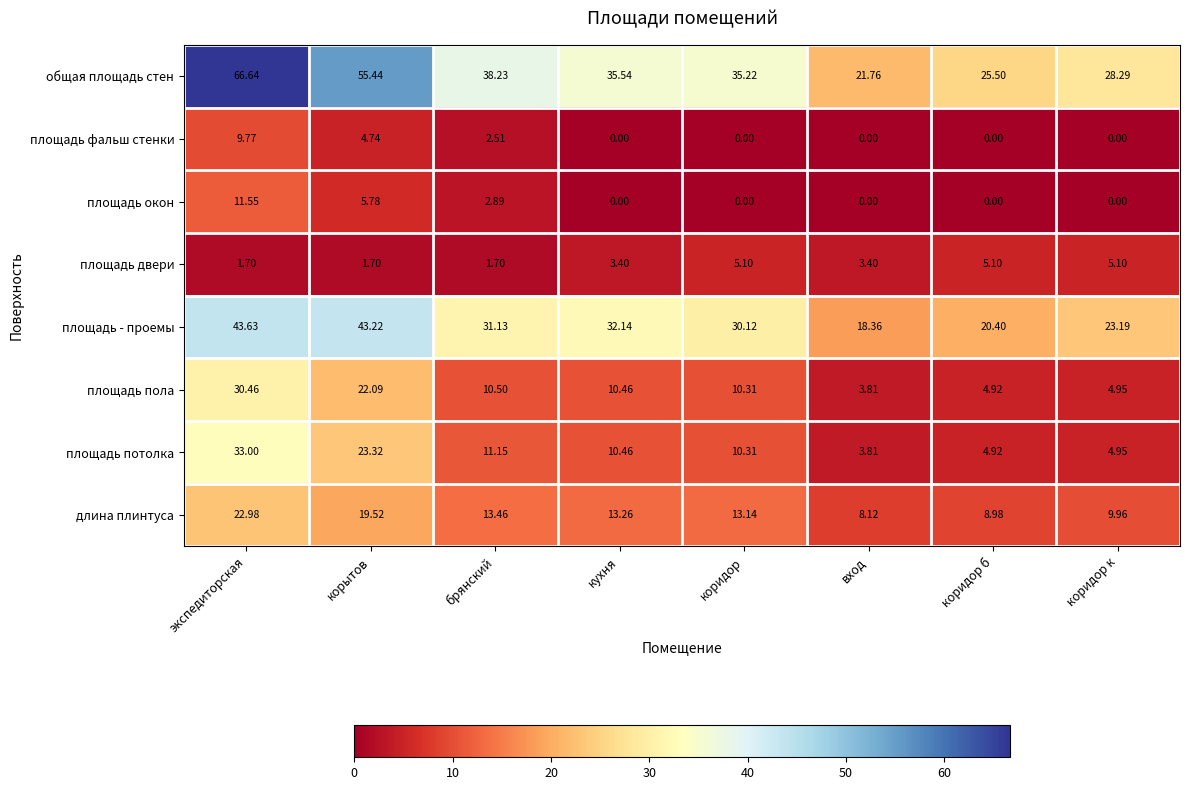

Which label corresponds to the largest value in the chart?

экспедиторская